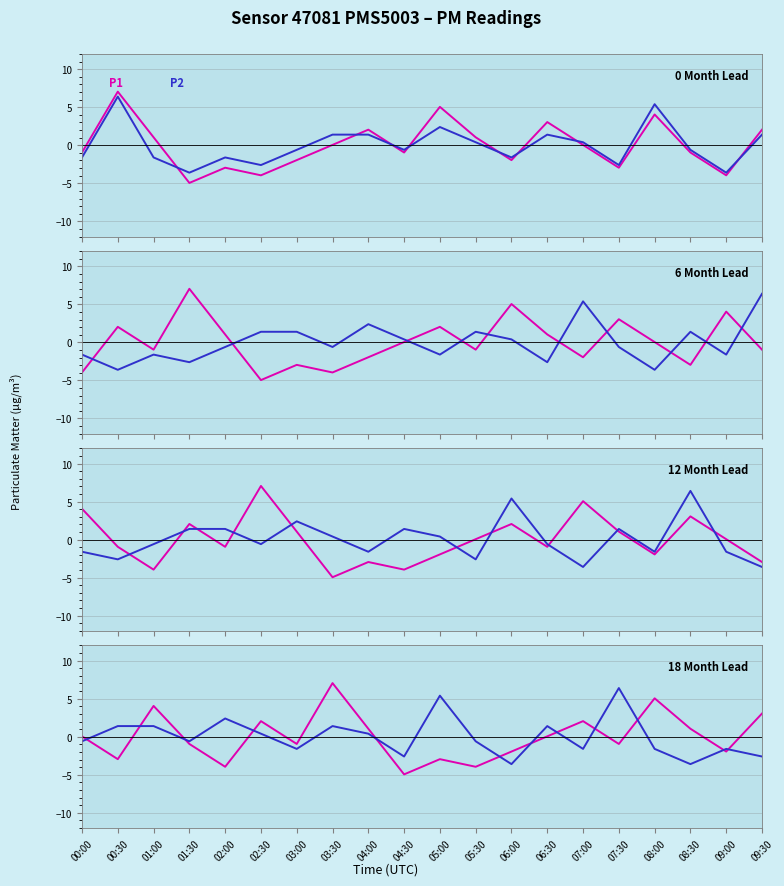

What is the total value across all series at 08:30?

-2.6